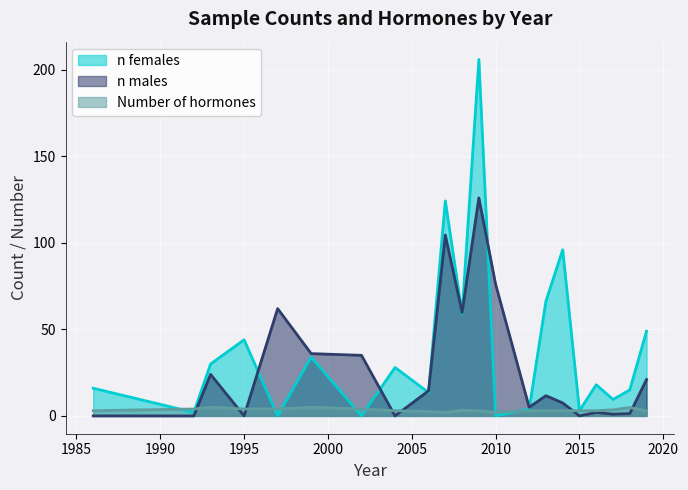

Which series has the largest range (max minus min)?

n females